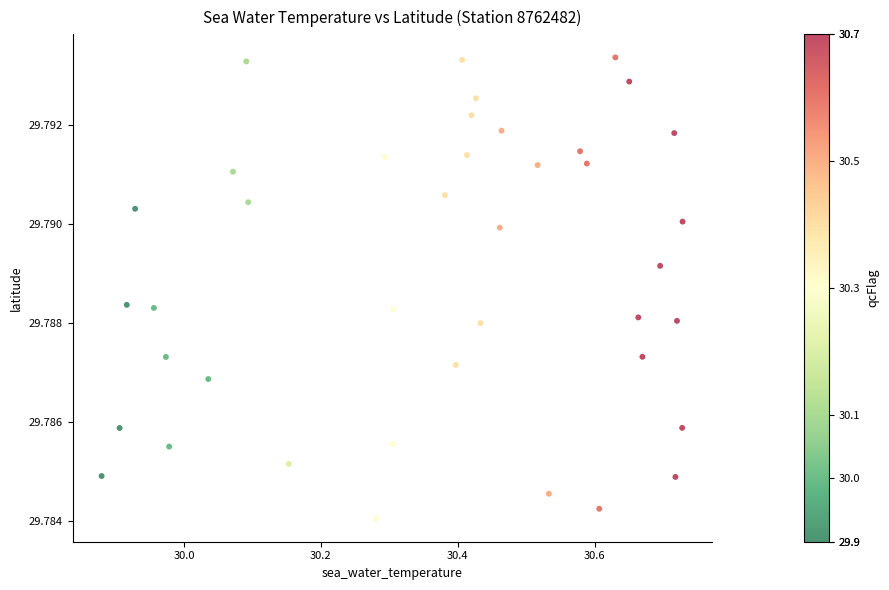

What is the range of X values (max minus min)?

0.8